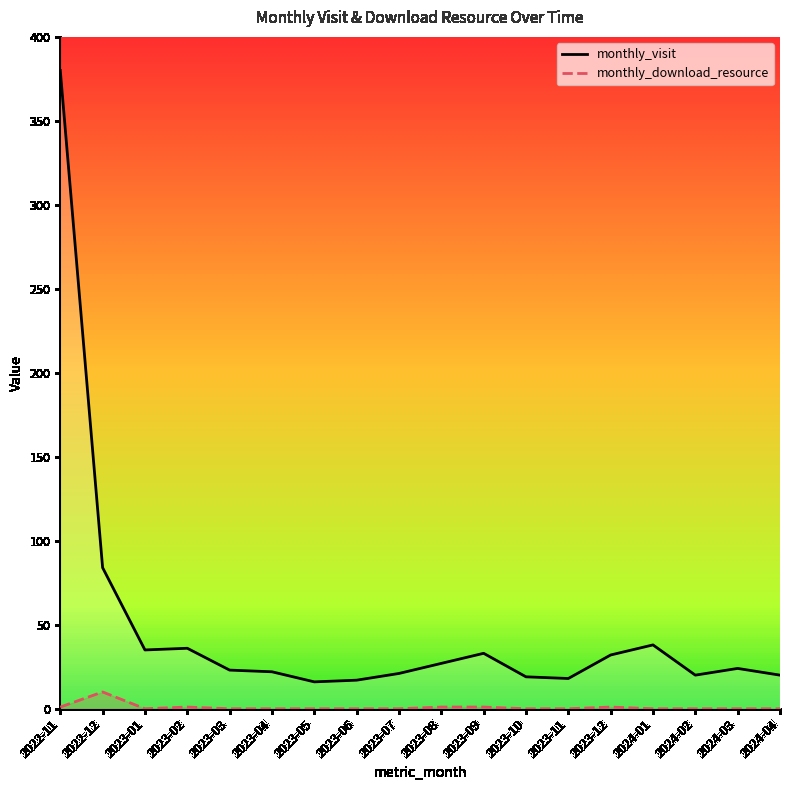

What is the total value across all series at 2023-02?

37